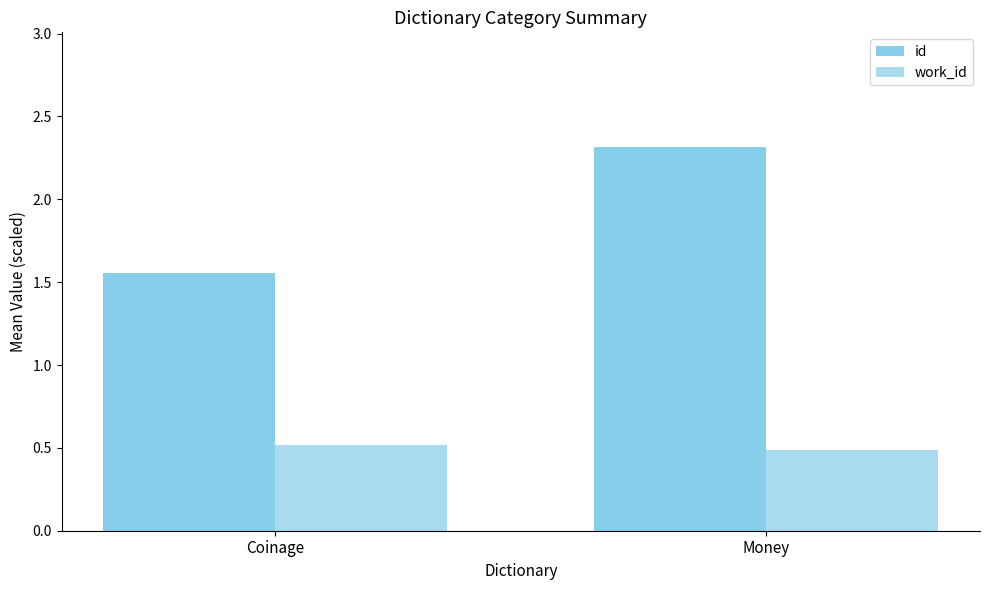

Which category has the lowest value in the id series?

Coinage